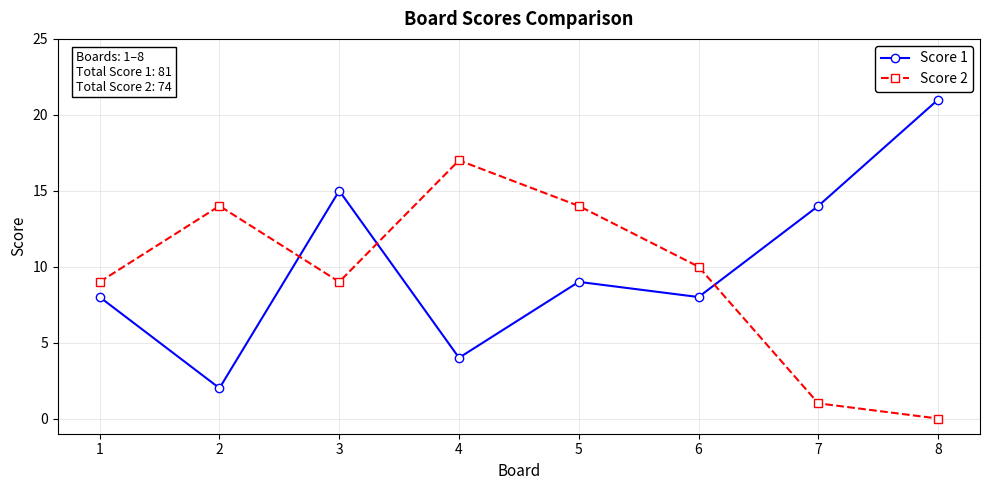

True or false: Score 1 and Score 2 intersect in this chart.

True